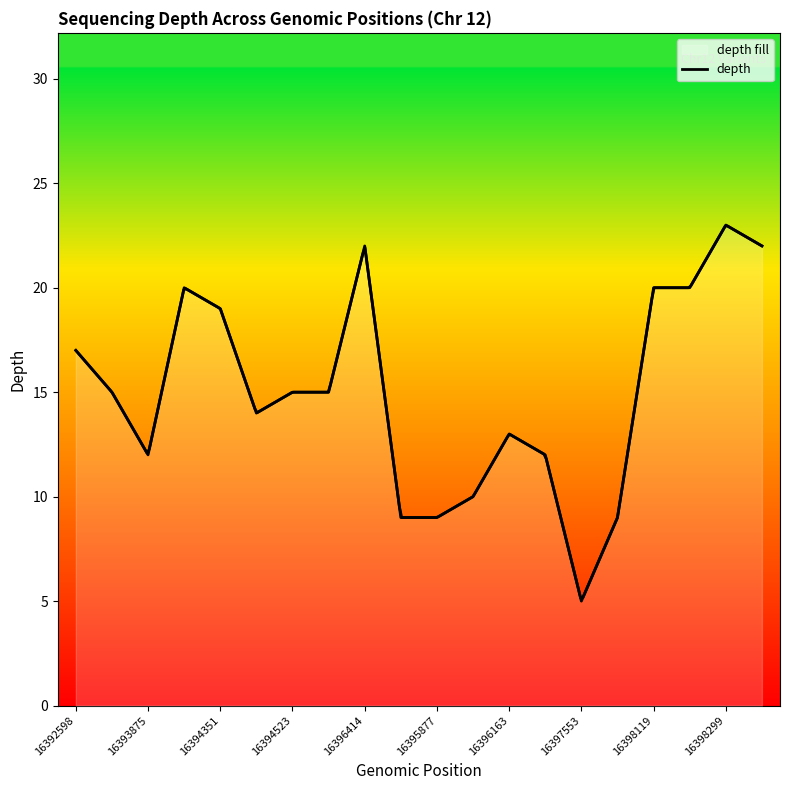

How many data points are less than 15?

9